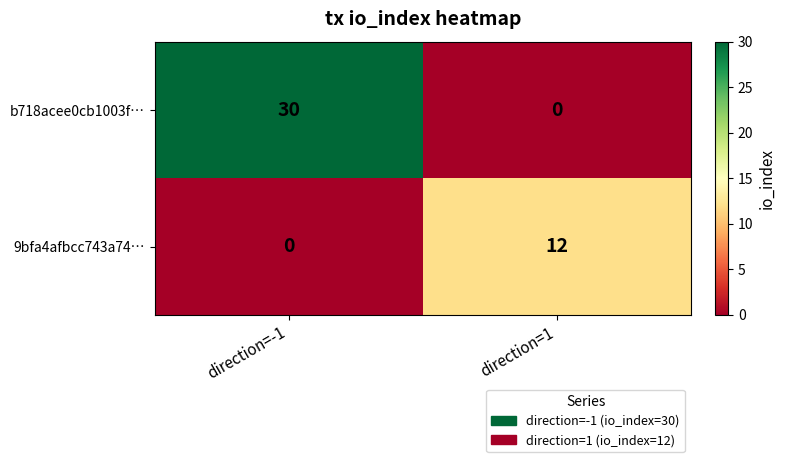

At which label does 9bfa4afbcc743a74… reach its minimum?

direction=-1